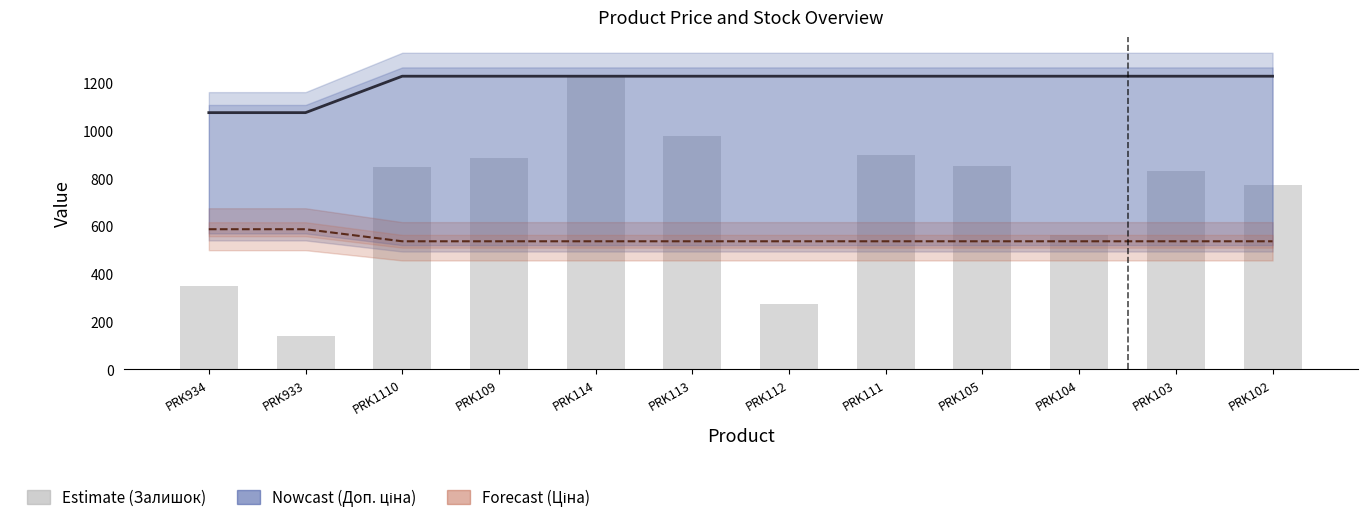

What is the label of the 7th bar from the left?

PRK112